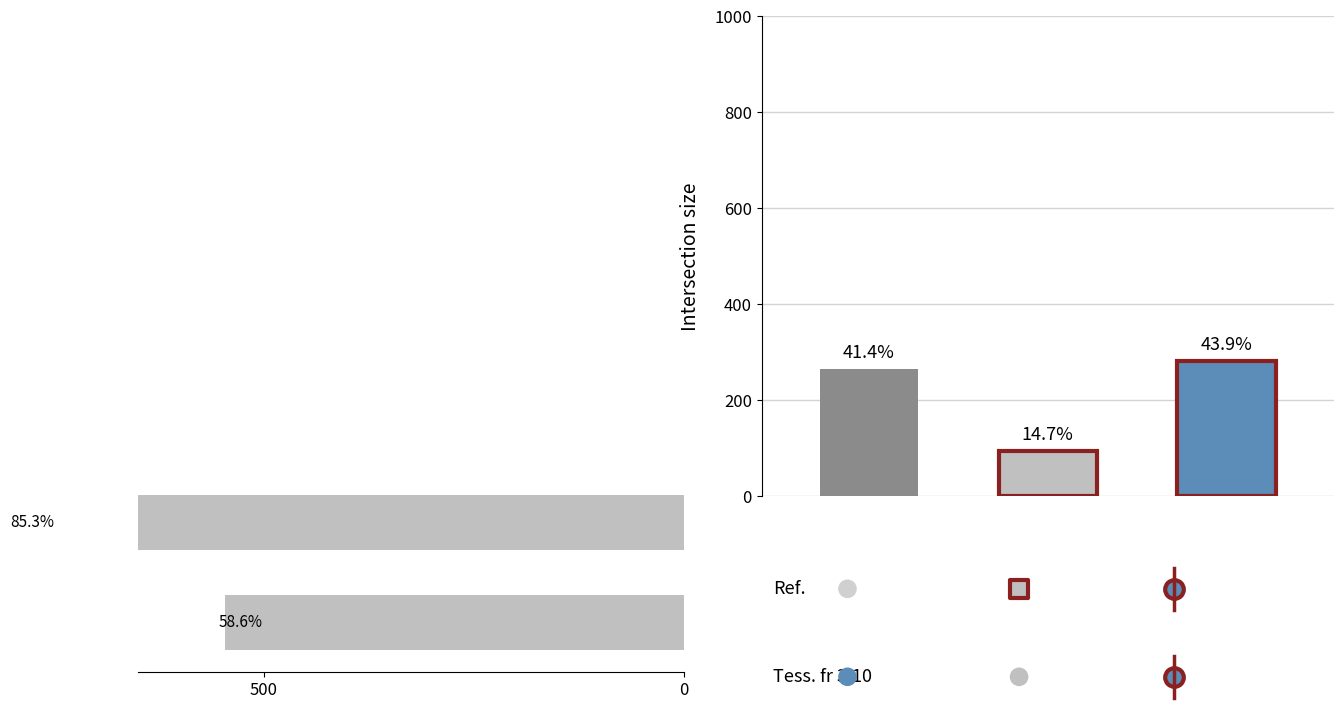

What is the ratio of the value at 500 to the value at 0?

0.7